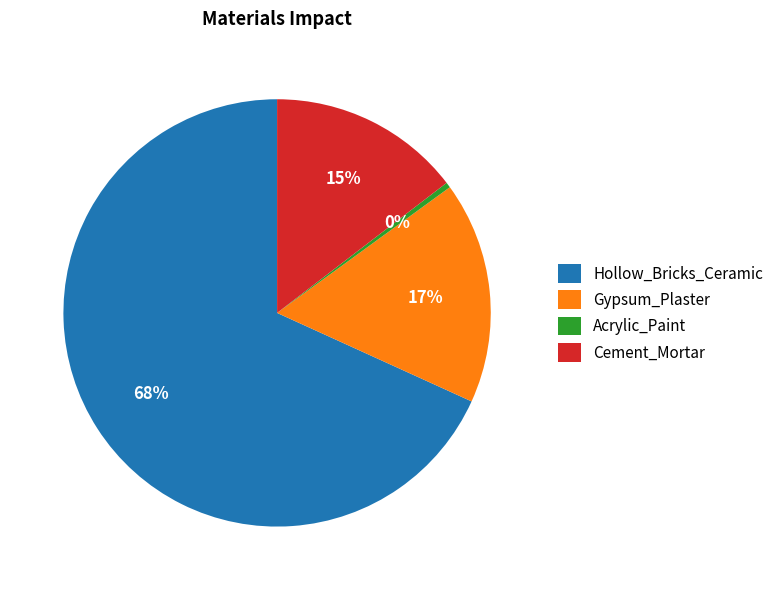

Which slice is the largest?

Hollow_Bricks_Ceramic